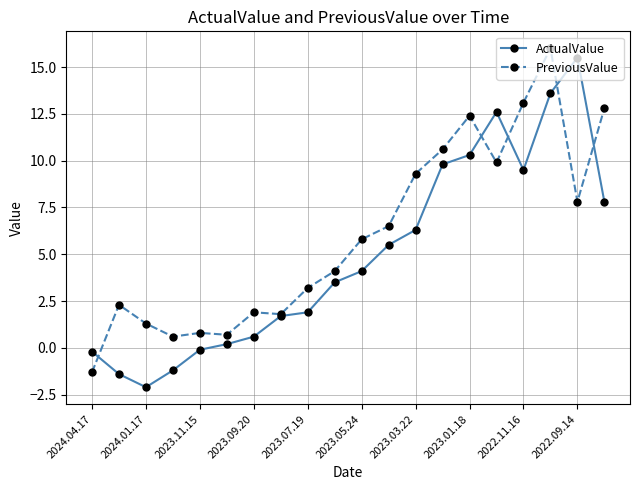

What is the maximum value shown in the chart?

16.0